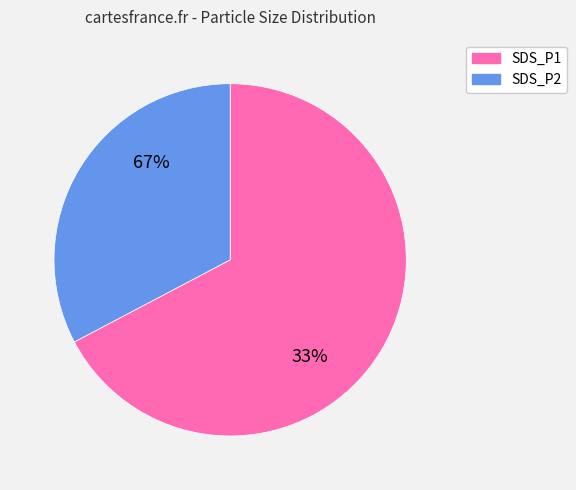

What is the total percentage of SDS_P1 and SDS_P2?

100.0%